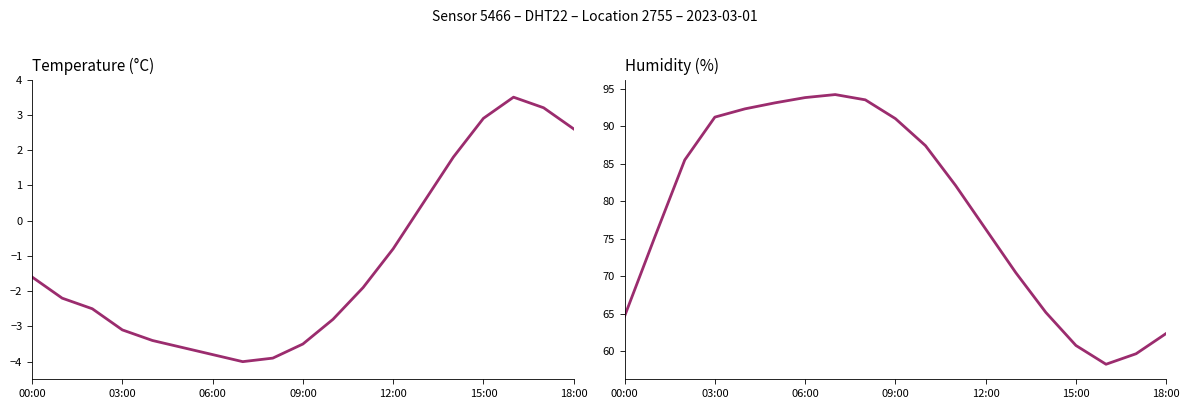

True or false: temperature and humidity cross at least once.

False